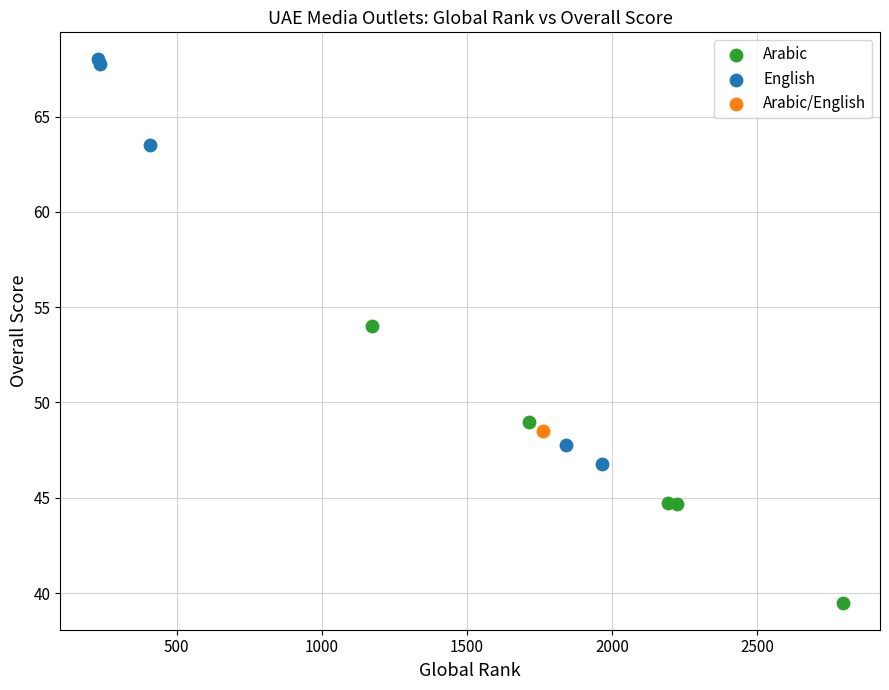

What are all the series names shown in the legend?

Arabic, English, Arabic/English